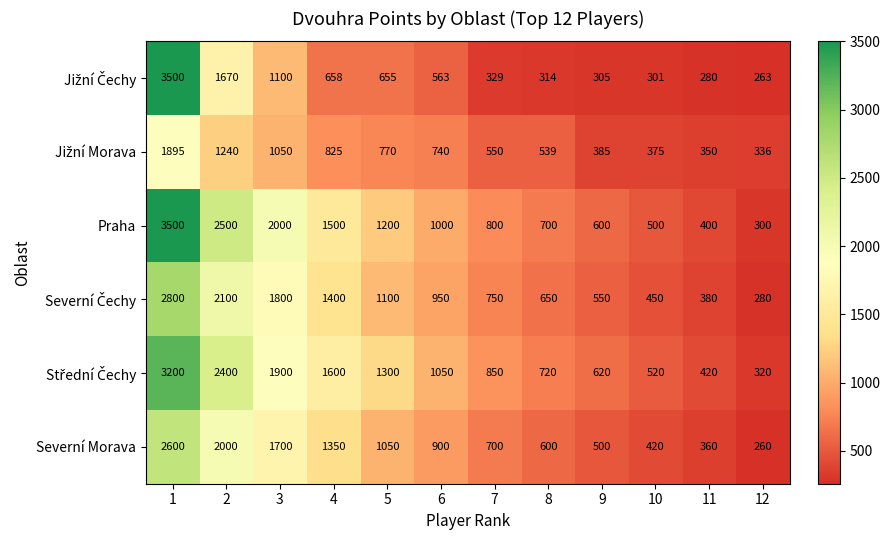

What is the minimum value shown in the chart?

260